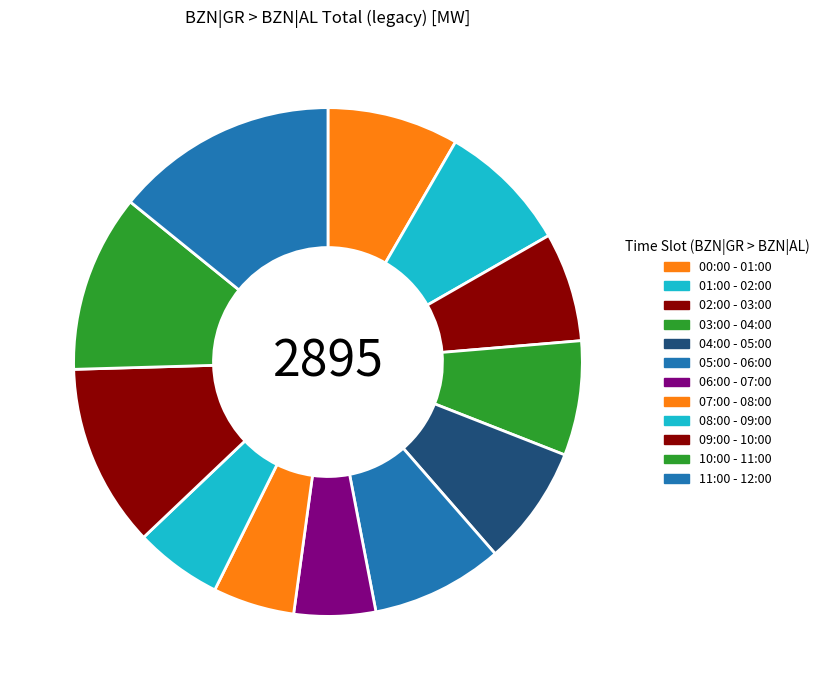

What percentage do 08:00 - 09:00 and 07:00 - 08:00 together represent?

10.7%